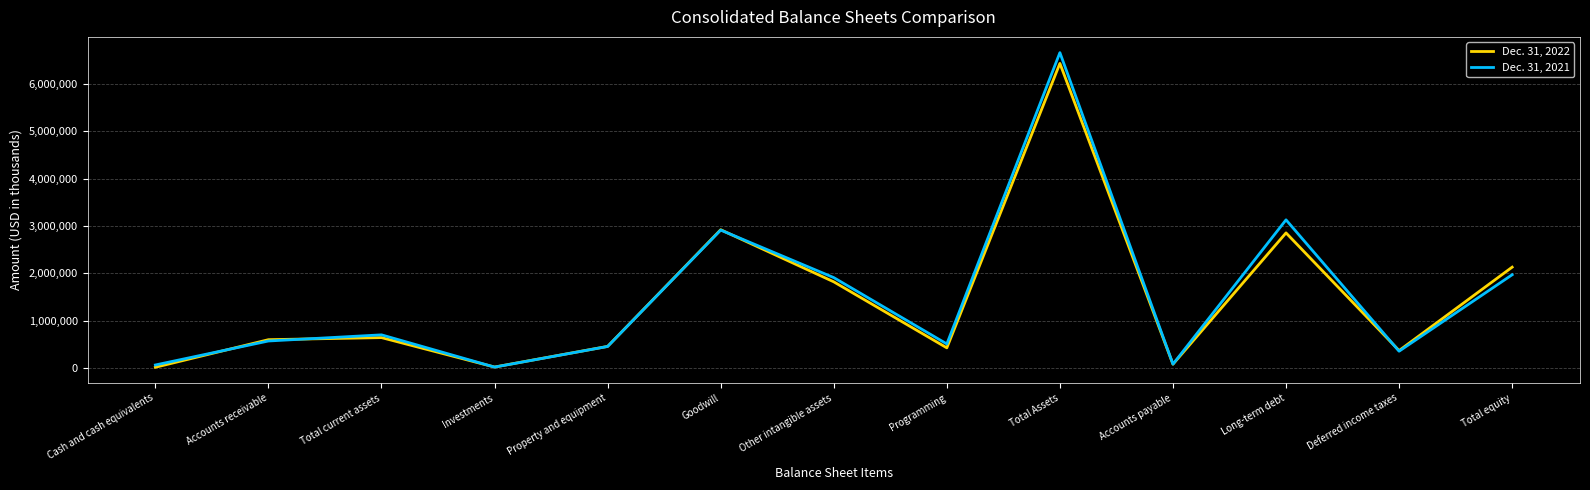

Which series has the largest range (max minus min)?

Dec. 31, 2021